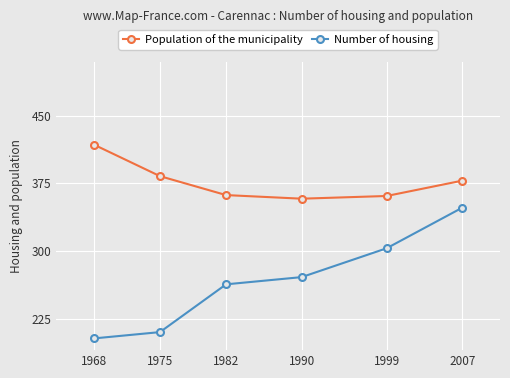

How many data points does each series have?

6